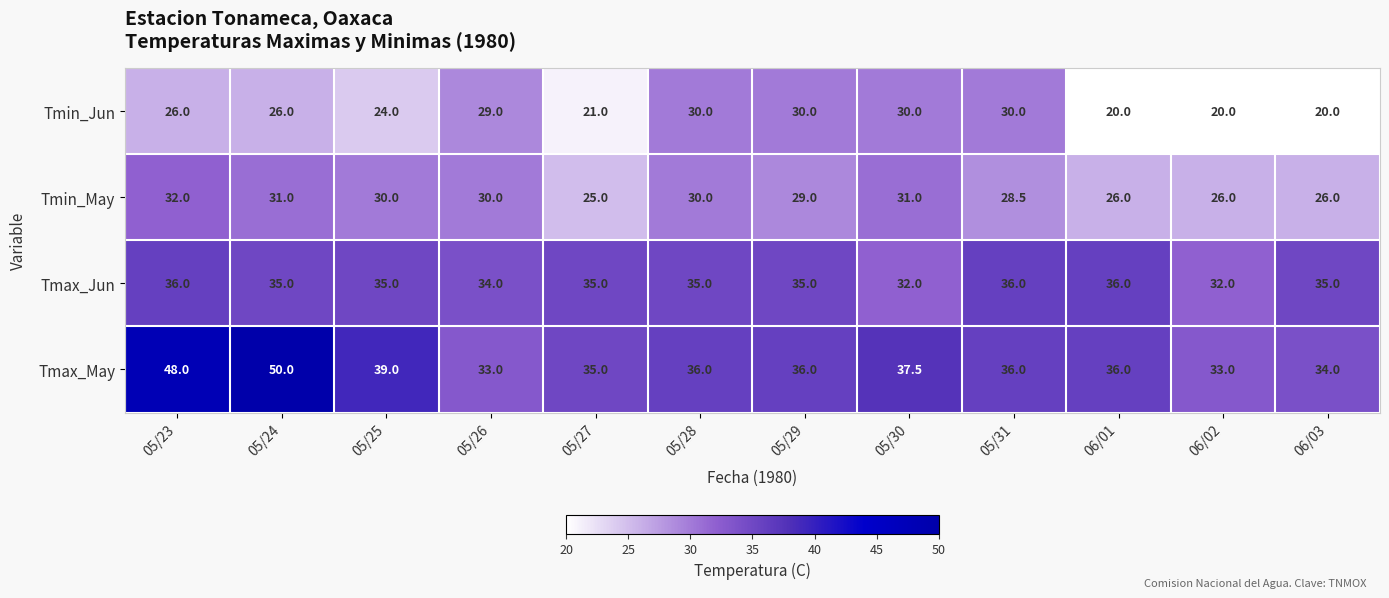

What is the maximum value for Tmax_May?

50.0